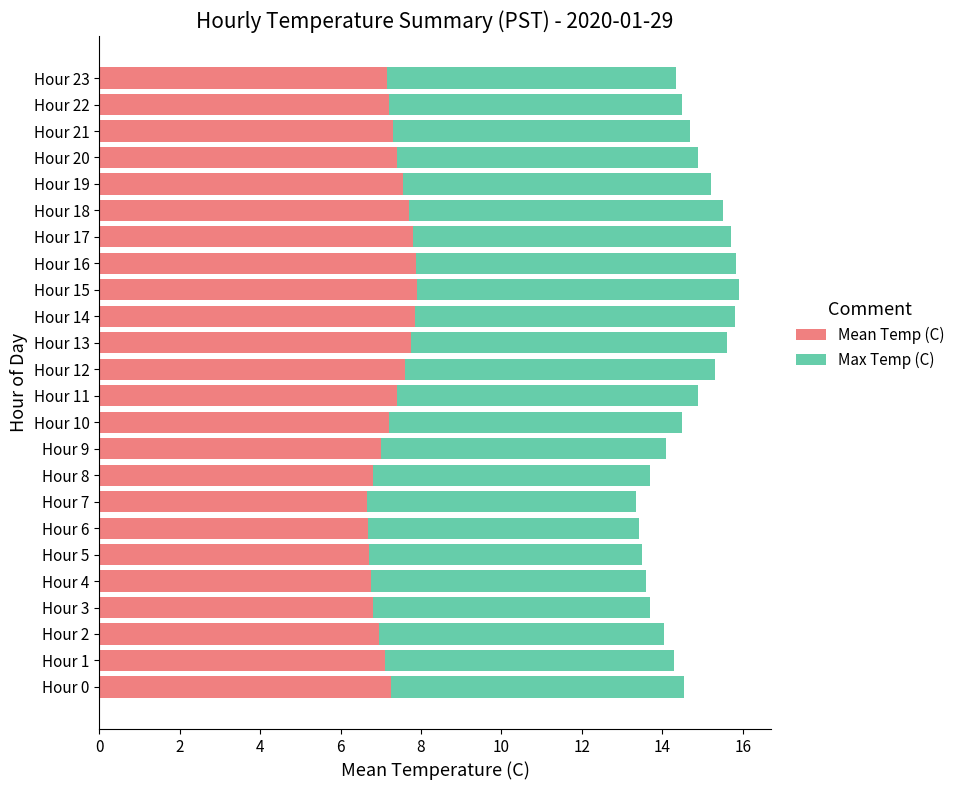

What is the total value across all series at Hour 2?

14.1